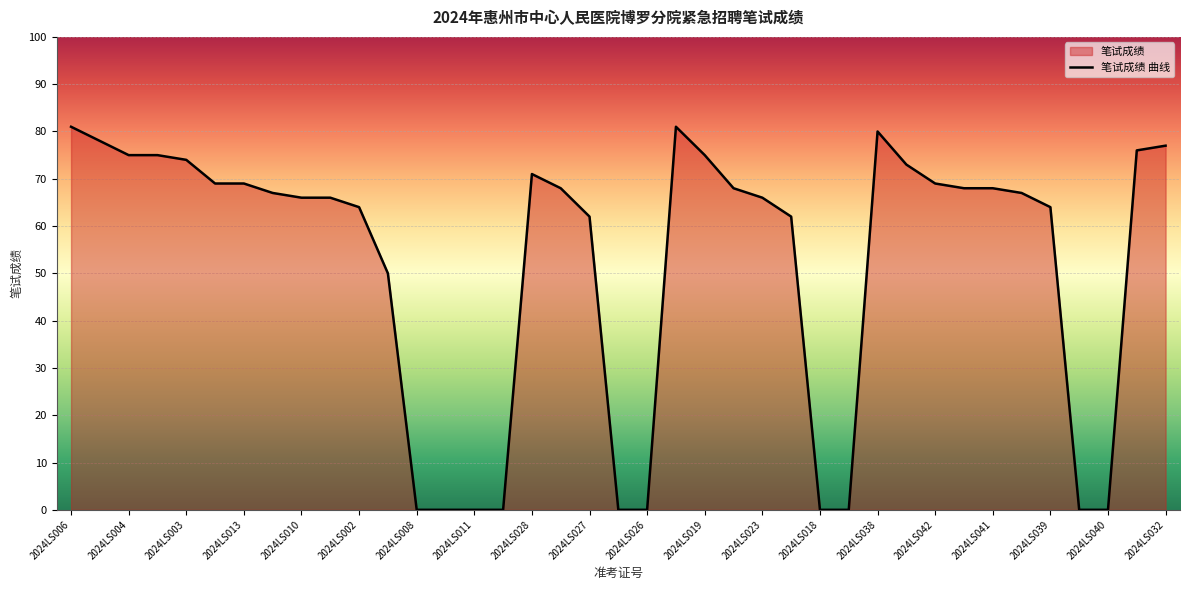

How many points are higher than both their immediate neighbors (excluding endpoints)?

3